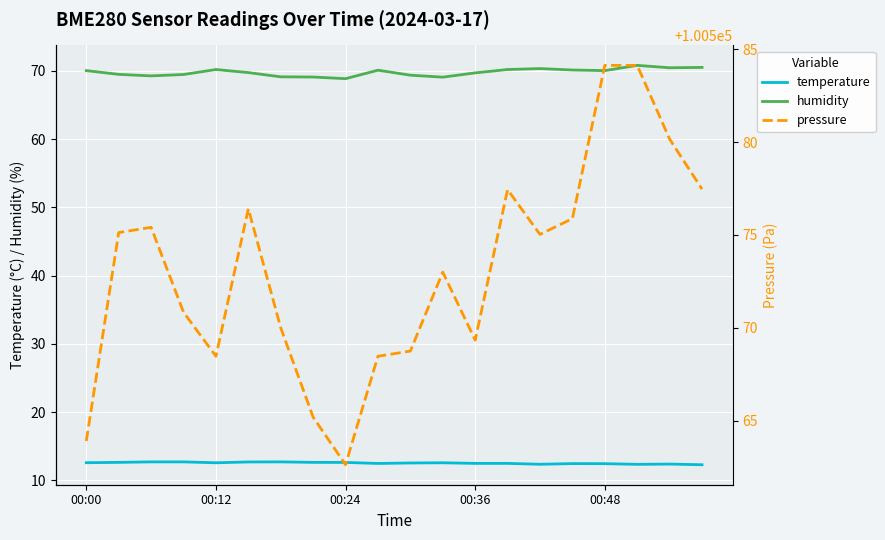

How many lines are shown in the chart?

3